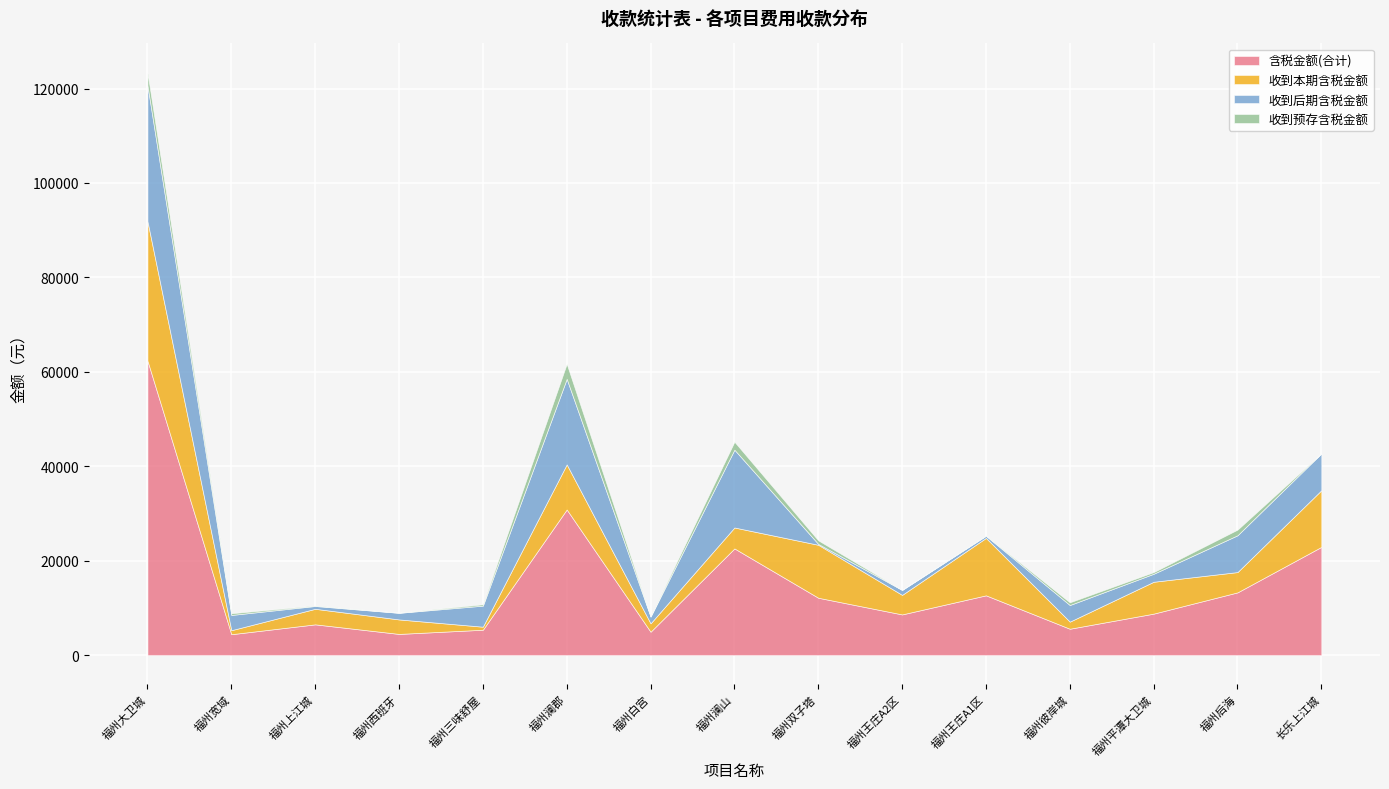

List the series in order of their peak value, lowest first.

收到预存含税金额, 收到后期含税金额, 收到本期含税金额, 含税金额(合计)